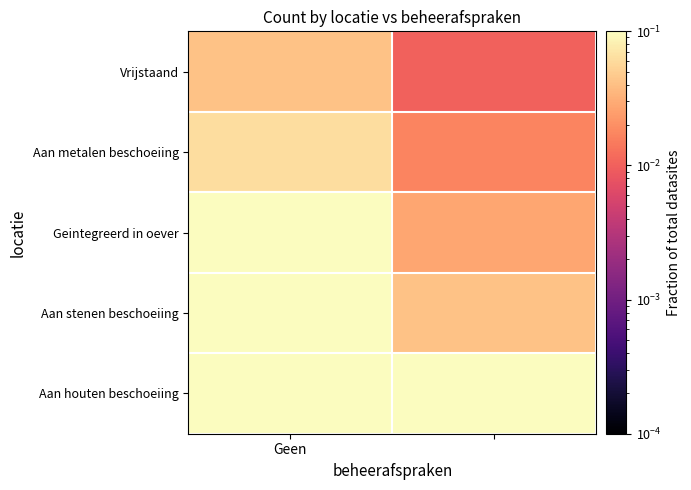

At which category does the chart reach its peak across all series?

Geen